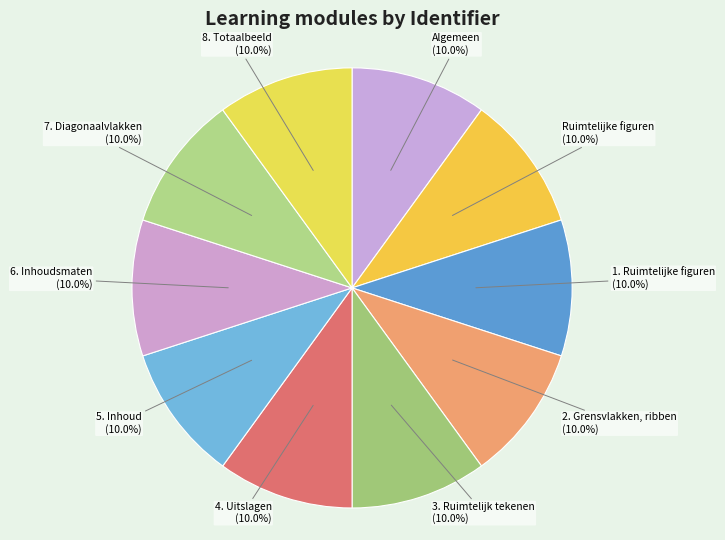

Does Ruimtelijke figuren account for over 50% of the chart?

No